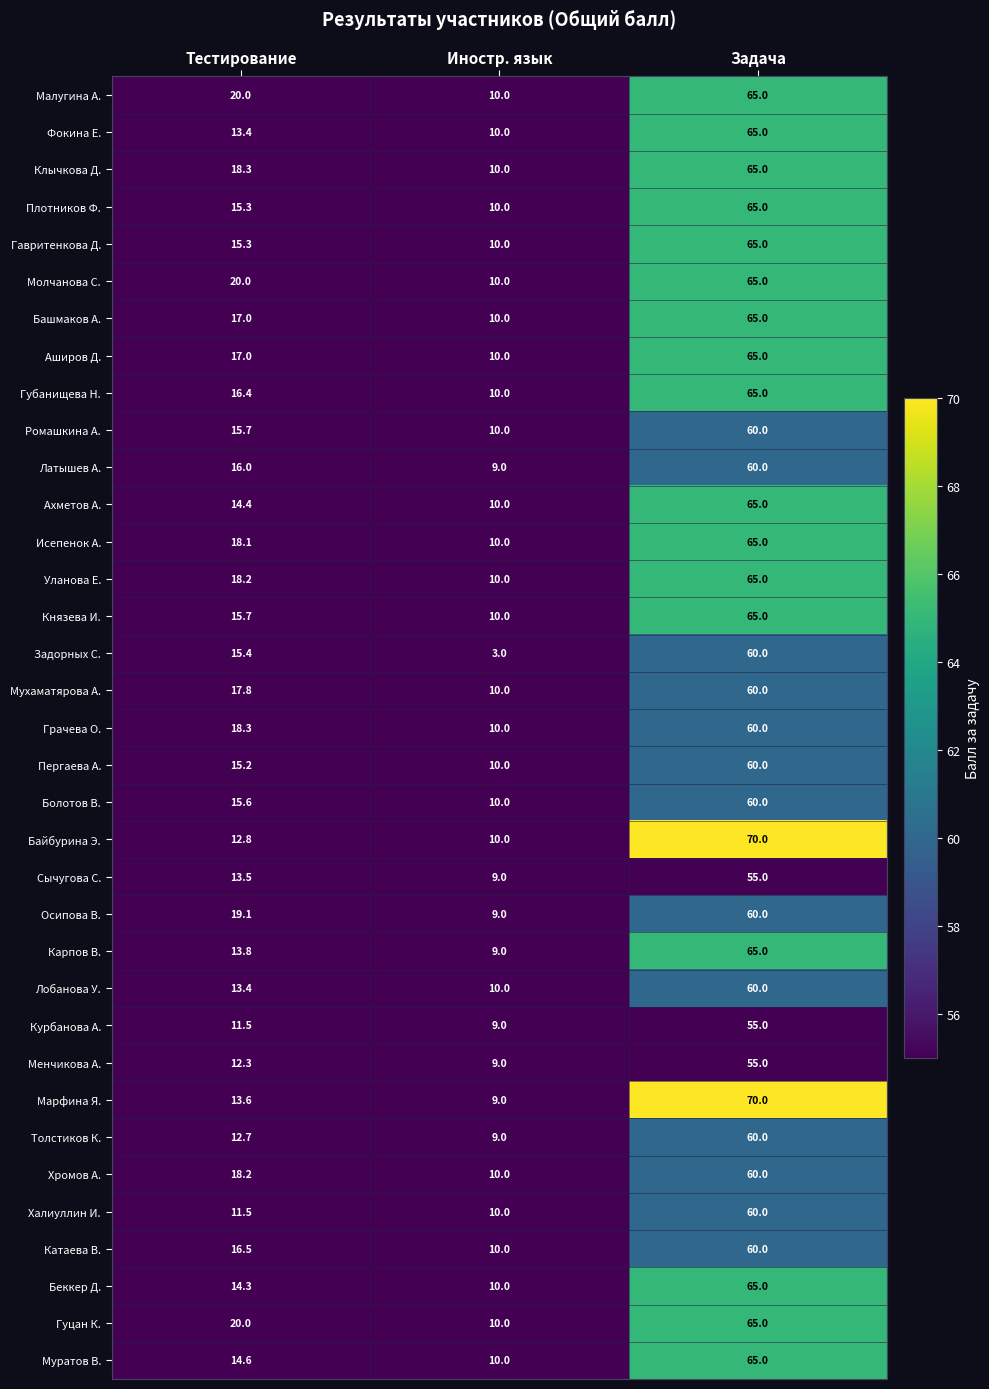

How many data points in Мухаматярова А. are above 17?

2